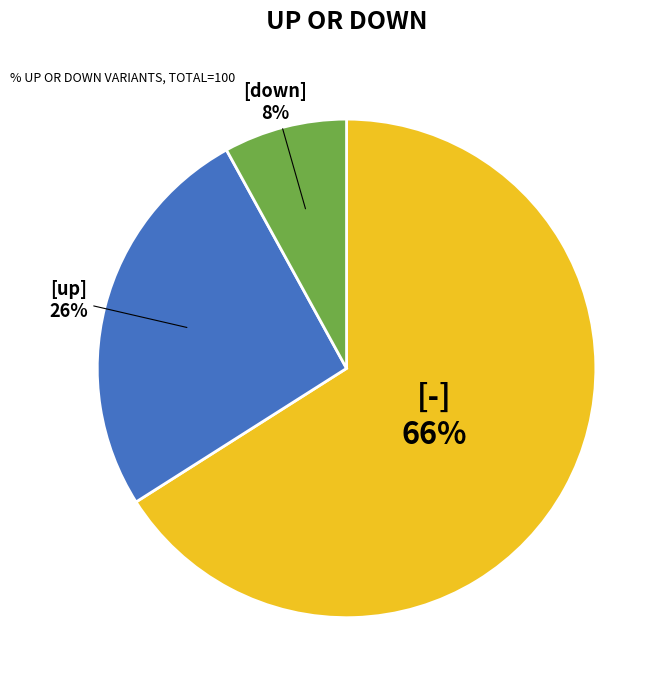

Count the number of slices in the pie.

3